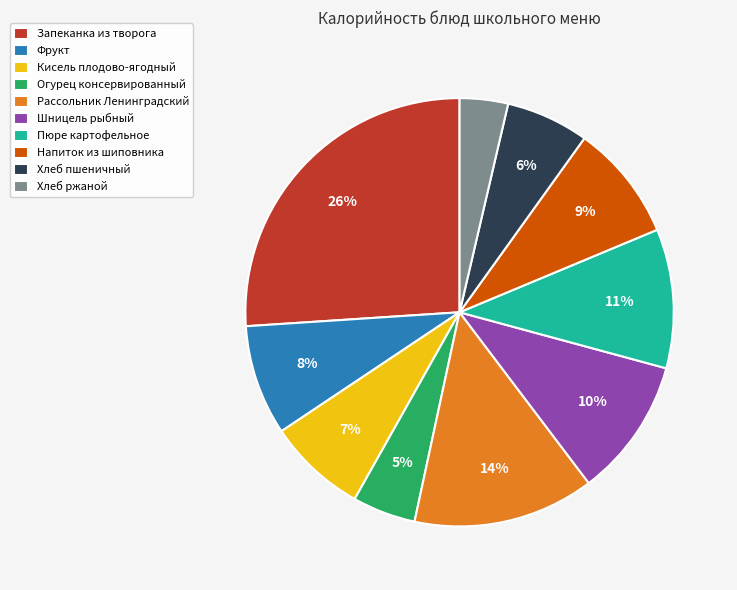

How many slices are in this pie chart?

10